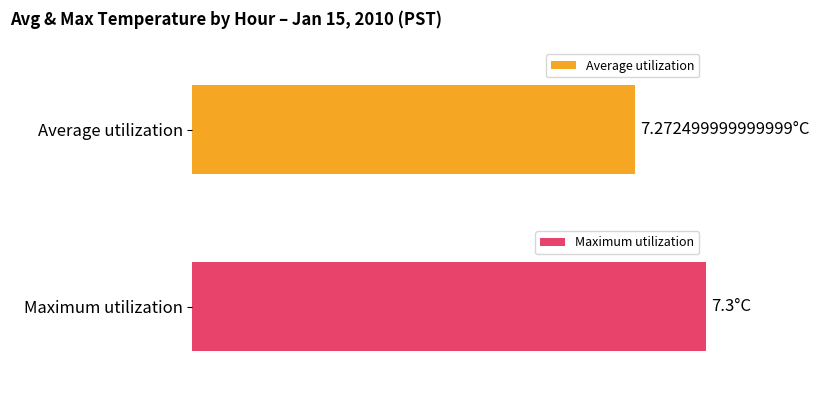

What are all the series names shown in the legend?

Average utilization, Maximum utilization